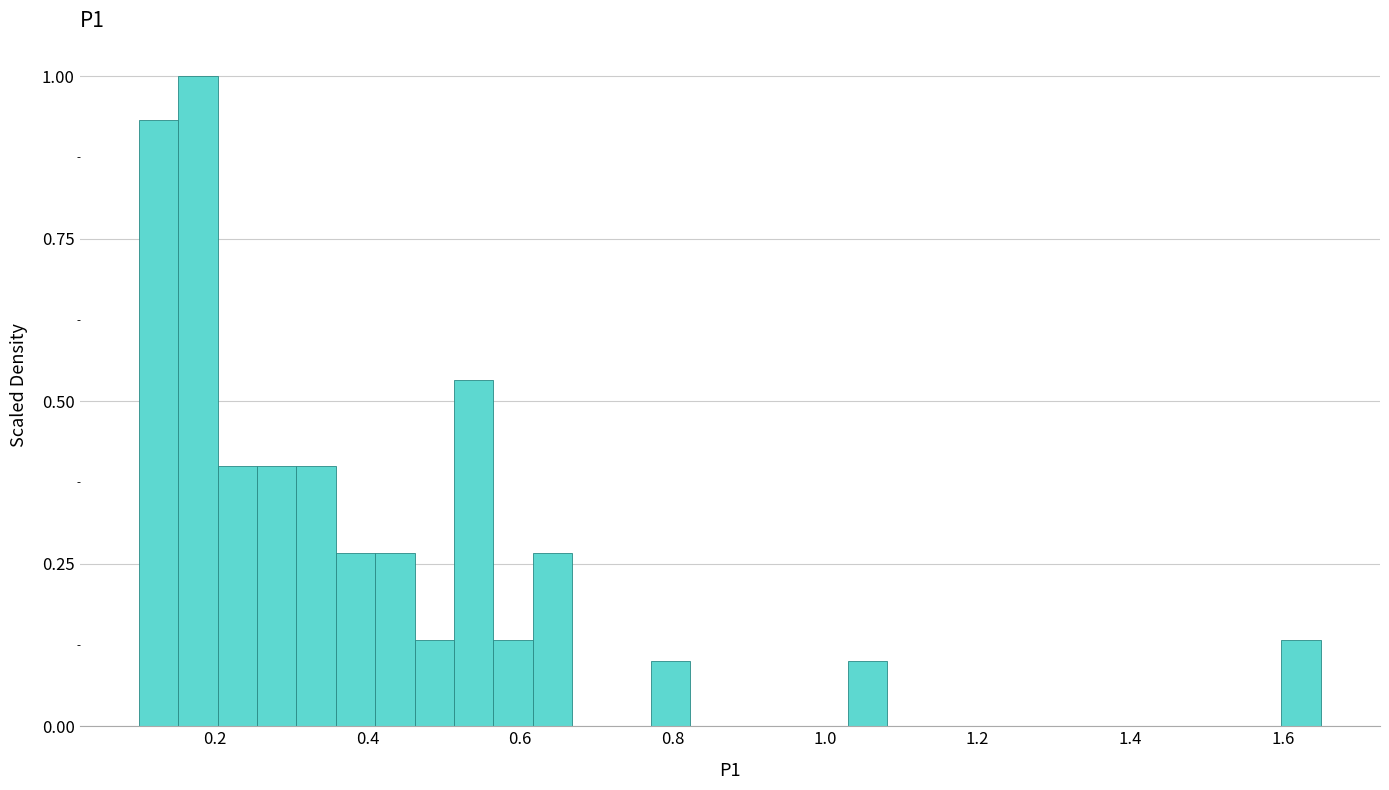

Read against the x-axis, roughly where is the centre of the tallest bar?

0.18